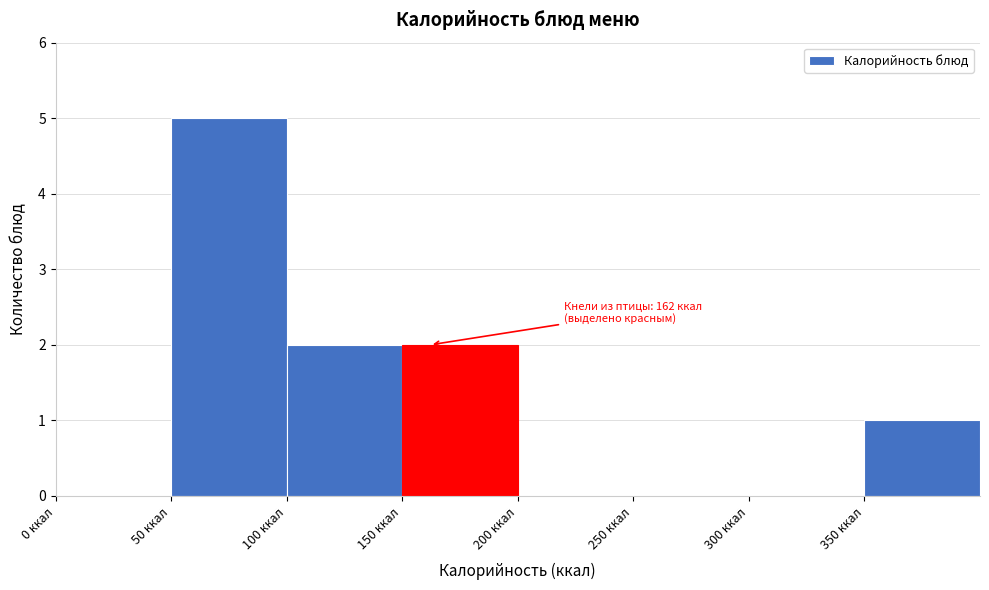

Over which range of the x-axis is the bar tallest?

50 to 100